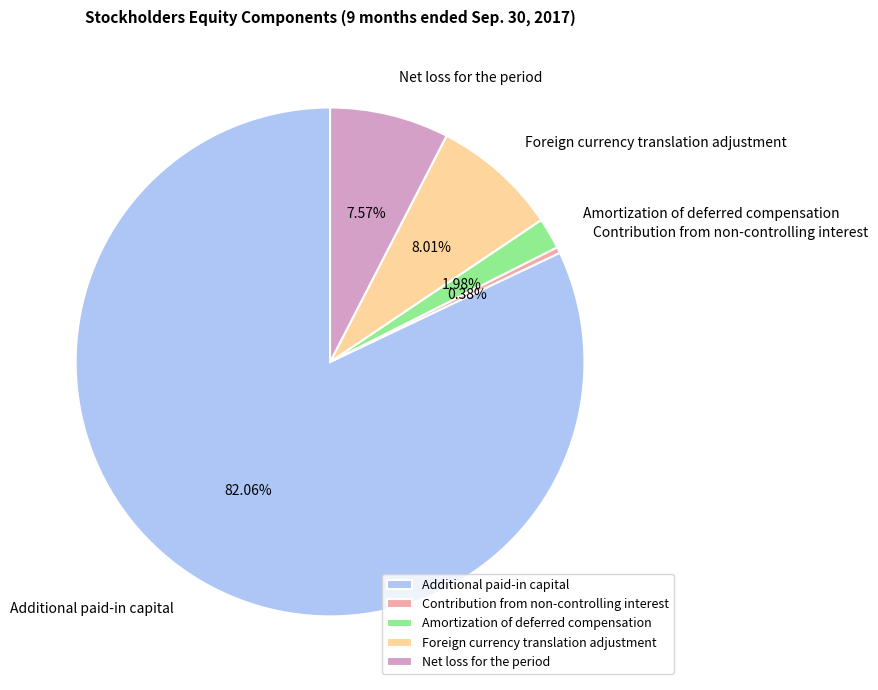

Is it true that Foreign currency translation adjustment is 23% of the pie?

False